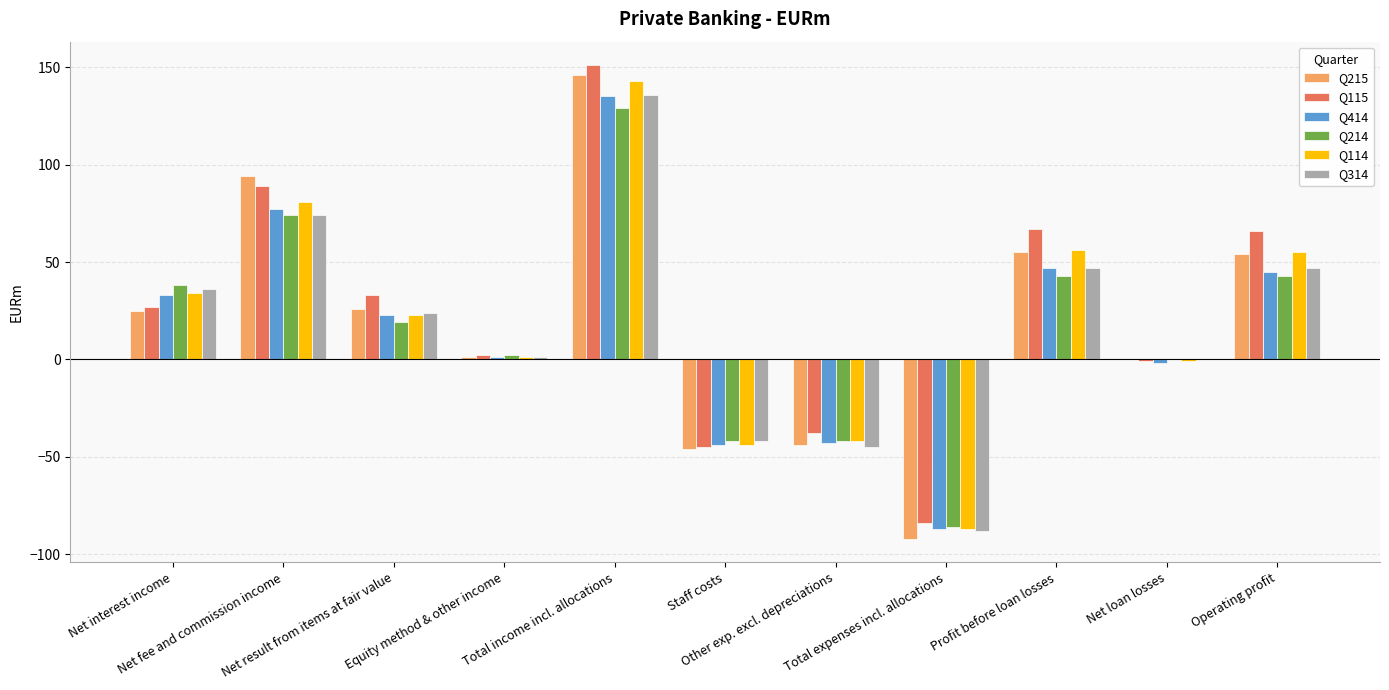

Count the number of categories in the chart.

11